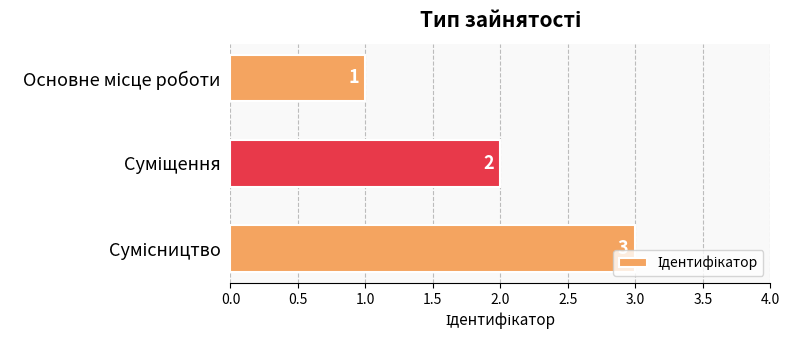

What is the difference between the maximum and minimum values?

2